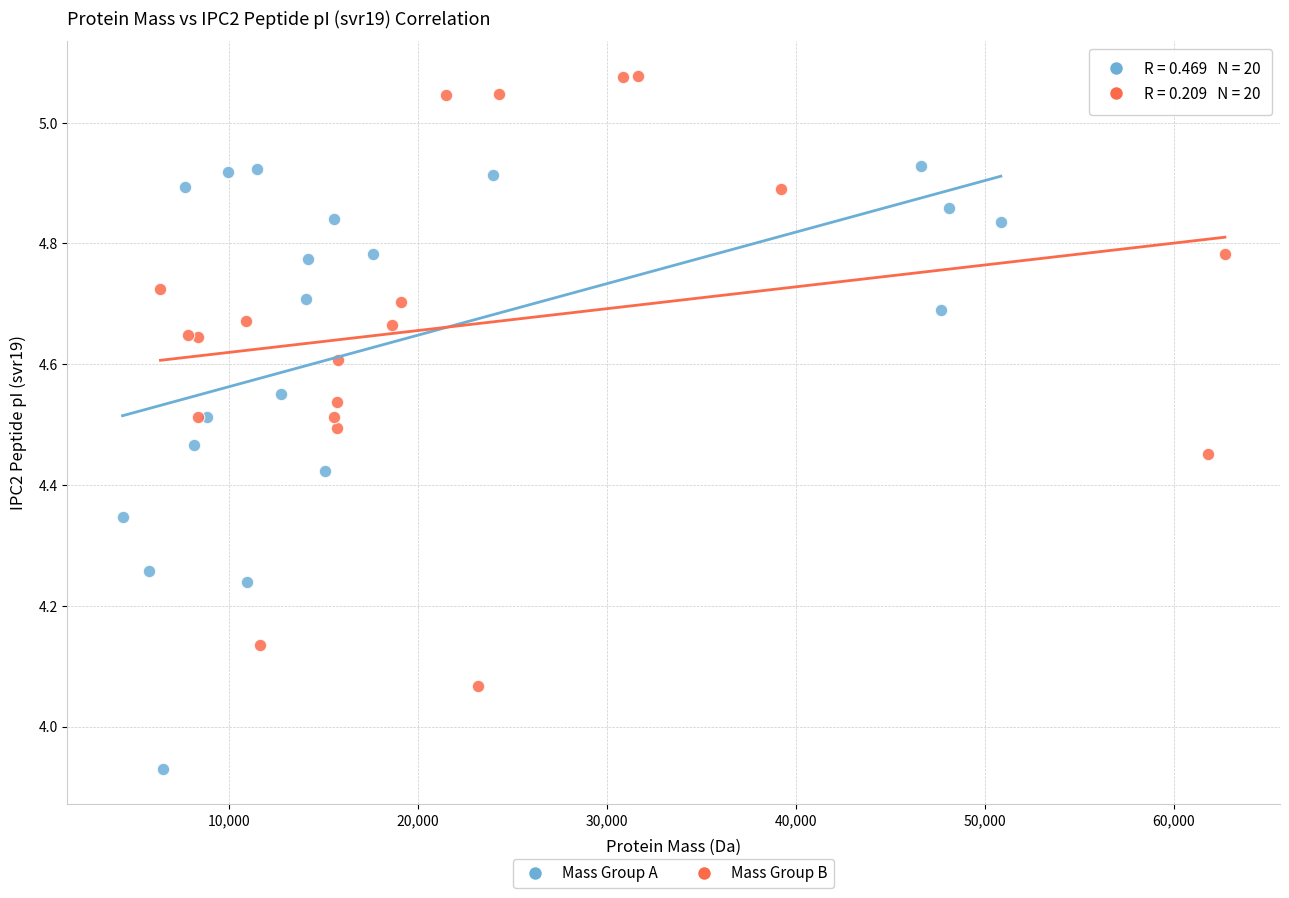

Which series contains the highest Y value?

Mass Group B